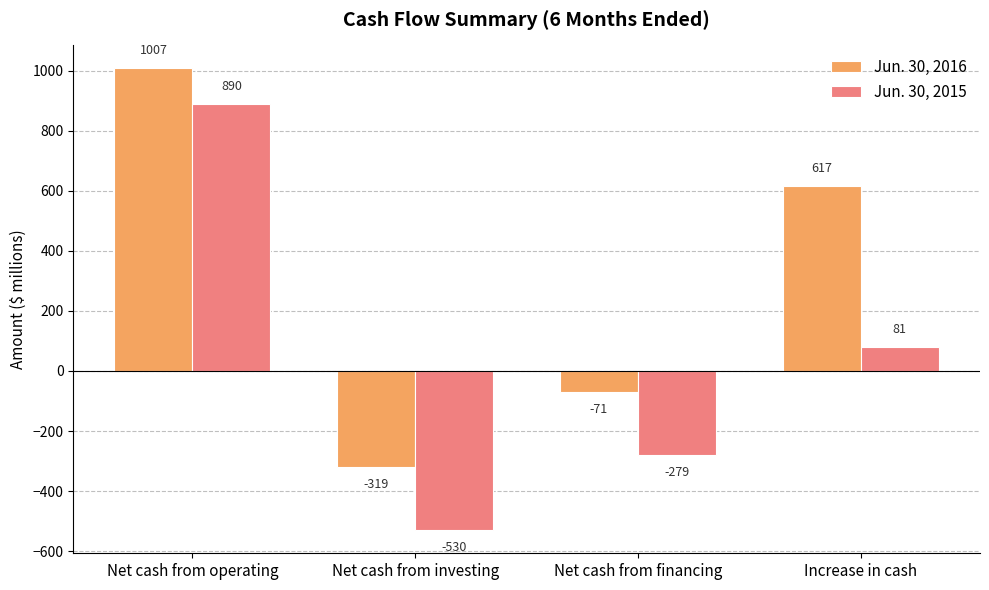

Count the number of categories in the chart.

4